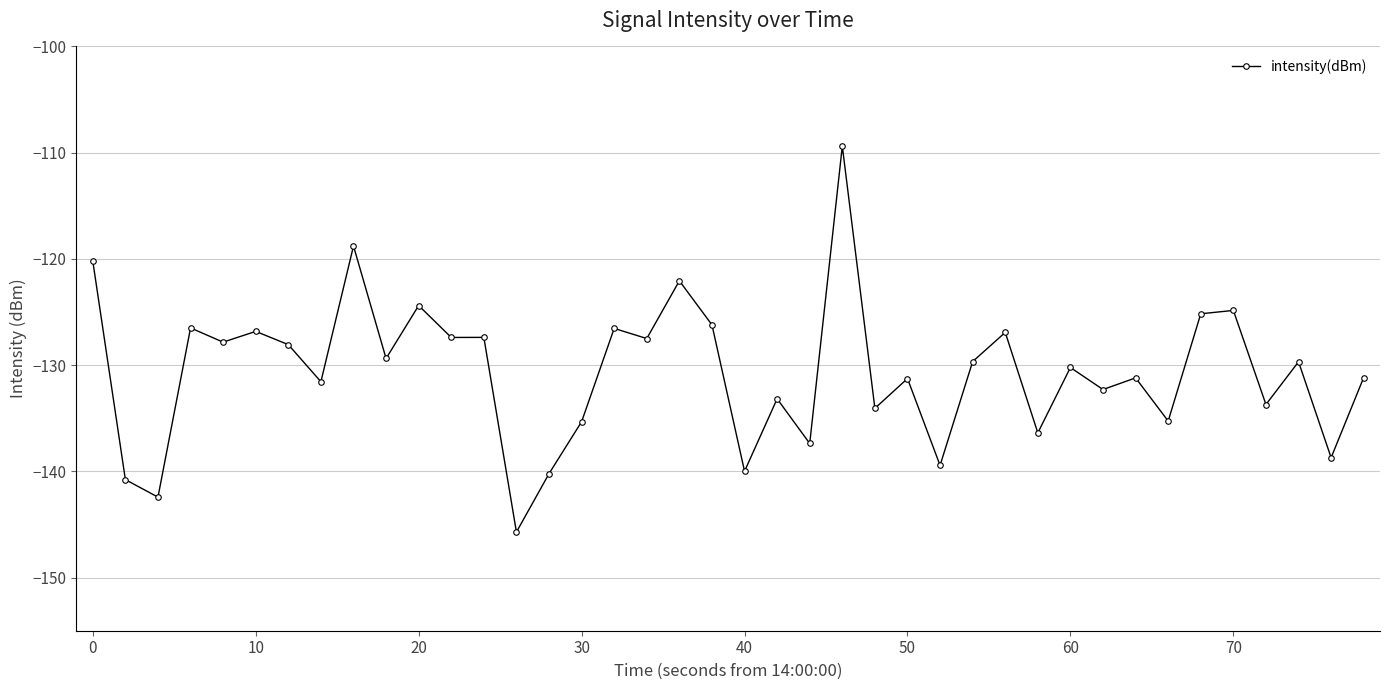

What is the sum of all values?

-5225.0